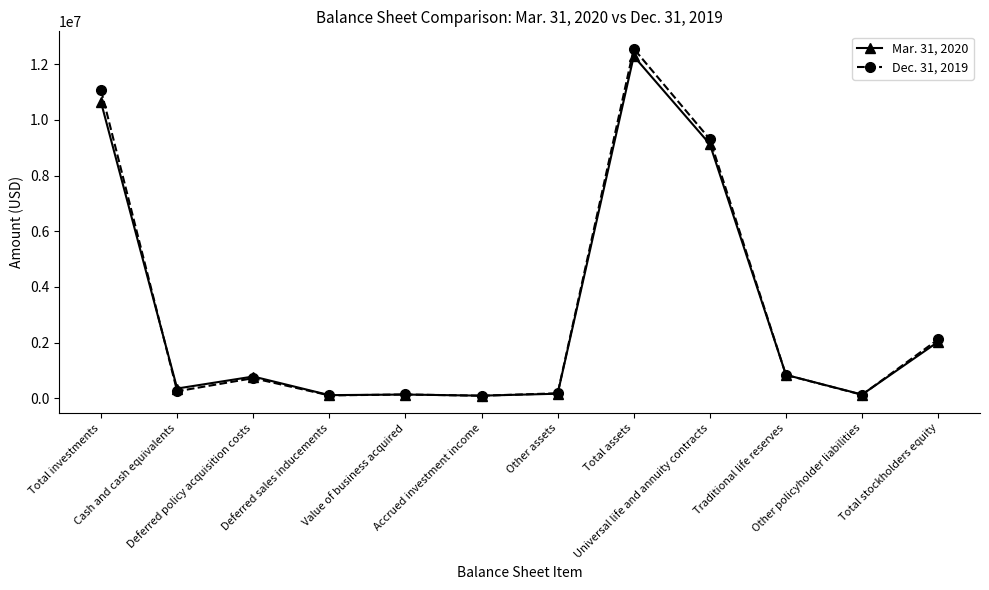

True or false: Dec. 31, 2019 has more than 0 interior local peaks.

True